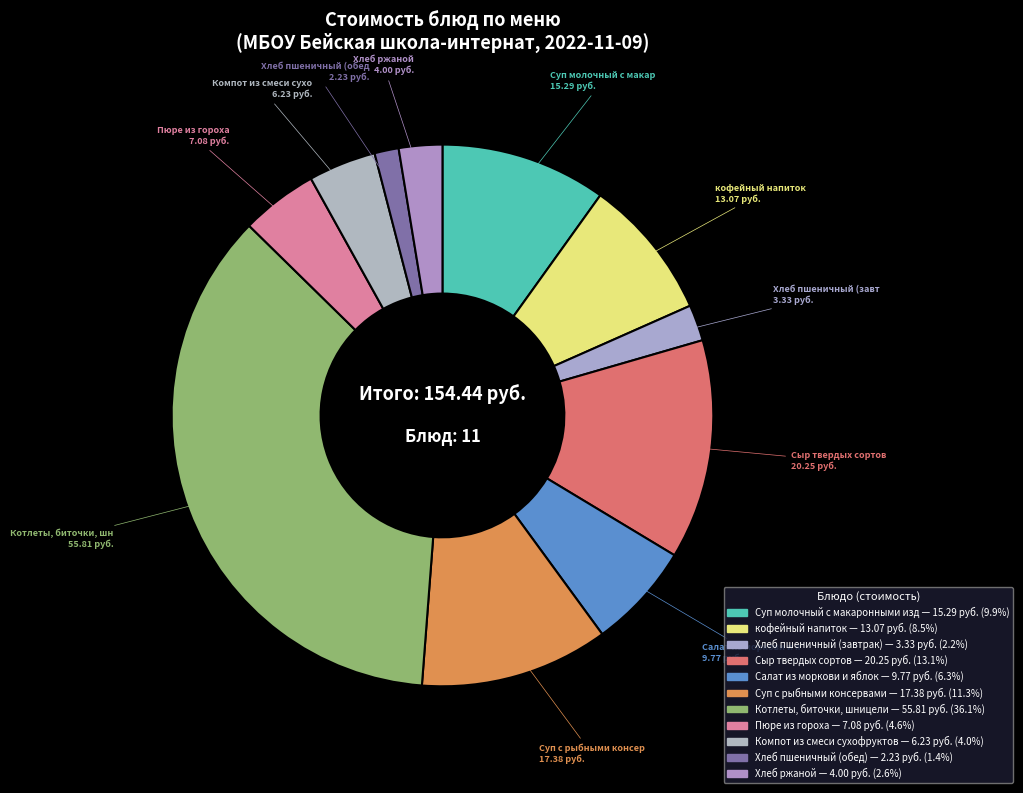

How many segments does this pie chart have?

11